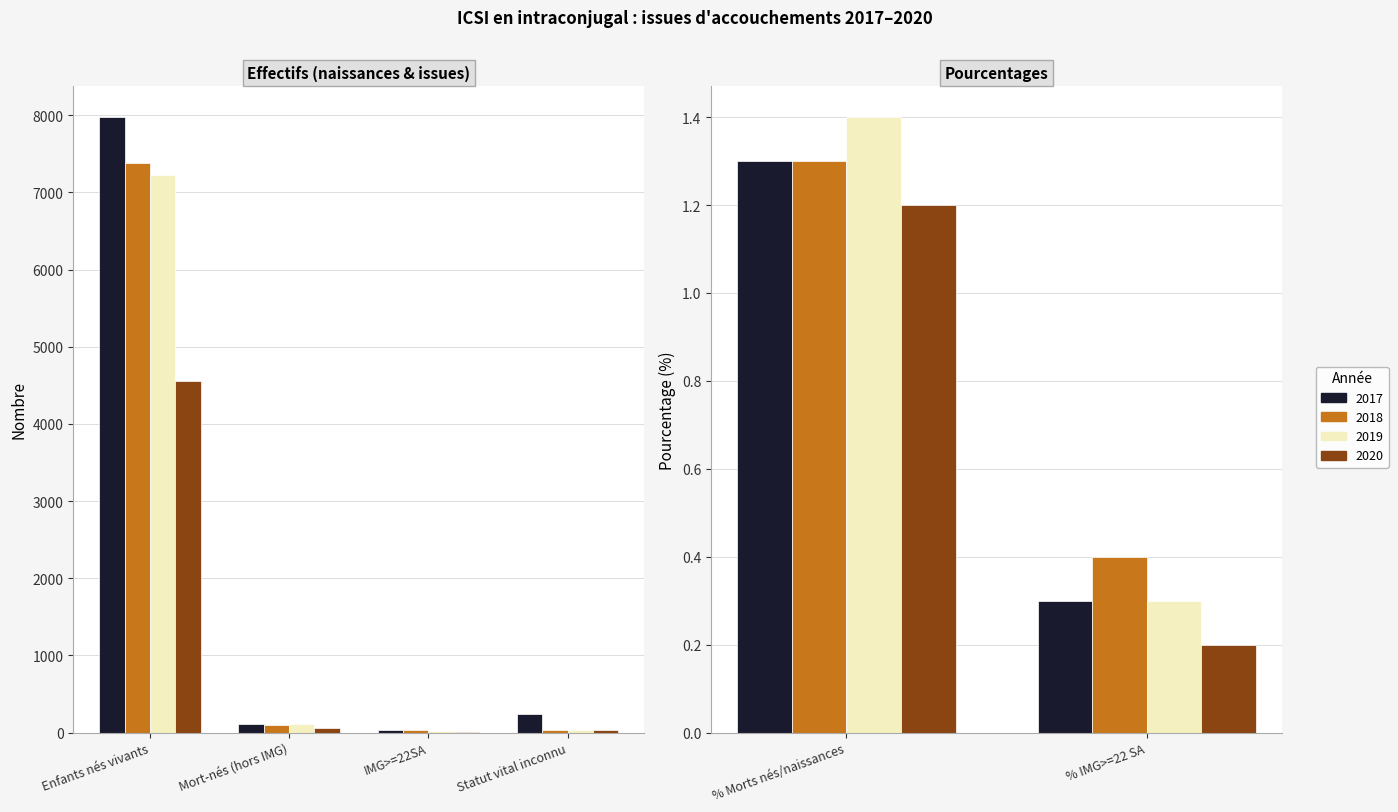

Reading left to right, what are all the values shown in this chart?

2017: 7976.0	105.0	1.3	27.0	0.3	236.0
2018: 7386.0	99.0	1.3	28.0	0.4	27.0
2019: 7229.0	106.0	1.4	24.0	0.3	27.0
2020: 4552.0	54.0	1.2	10.0	0.2	38.0